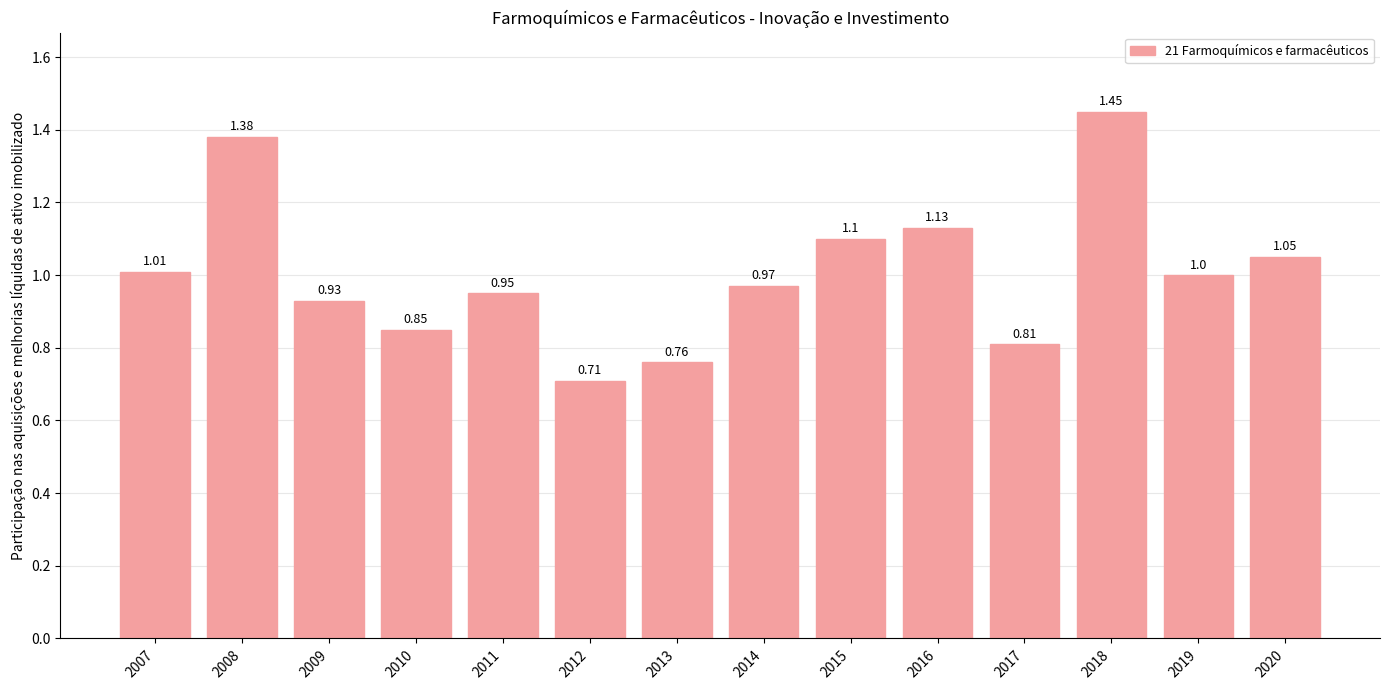

The value at 2014 is 1.0. True or false?

True